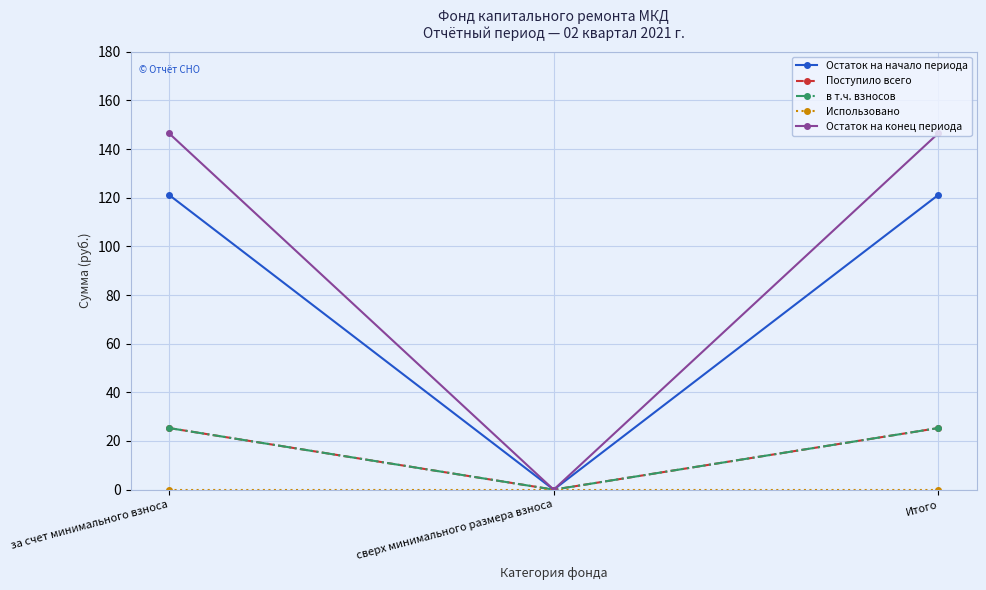

Does the chart have visible grid lines?

Yes